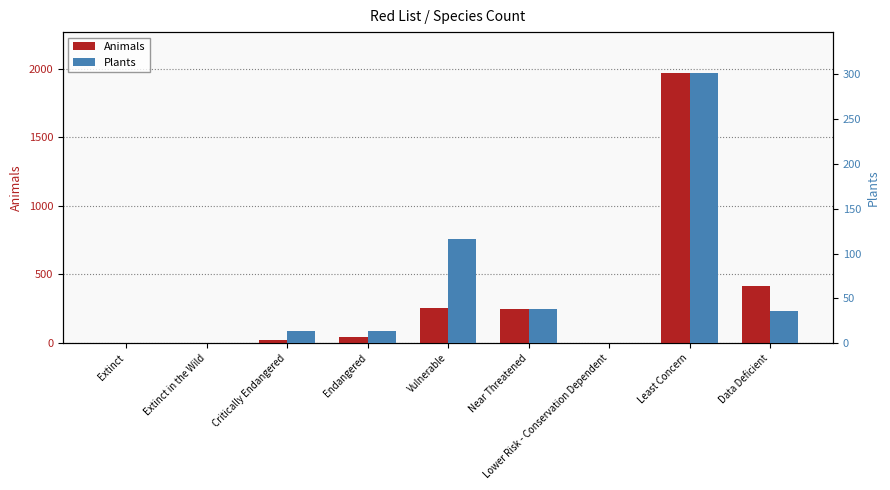

Which series has the largest total across all categories?

Animals